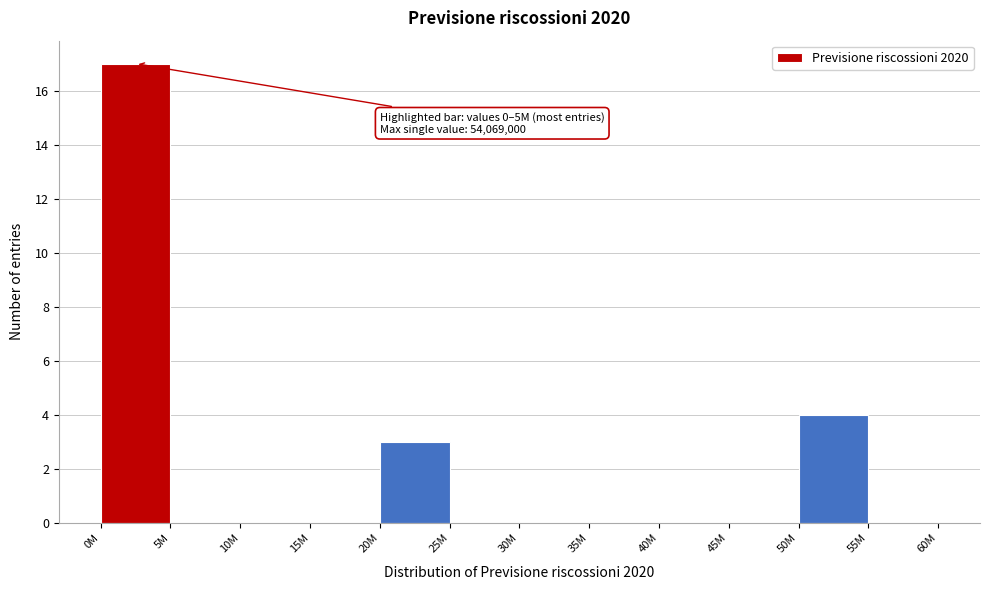

Reading left to right, list all the values displayed in this chart.

0M=17	5M=0	10M=0	15M=0	20M=3	25M=0	30M=0	35M=0	40M=0	45M=0	50M=4	55M=0